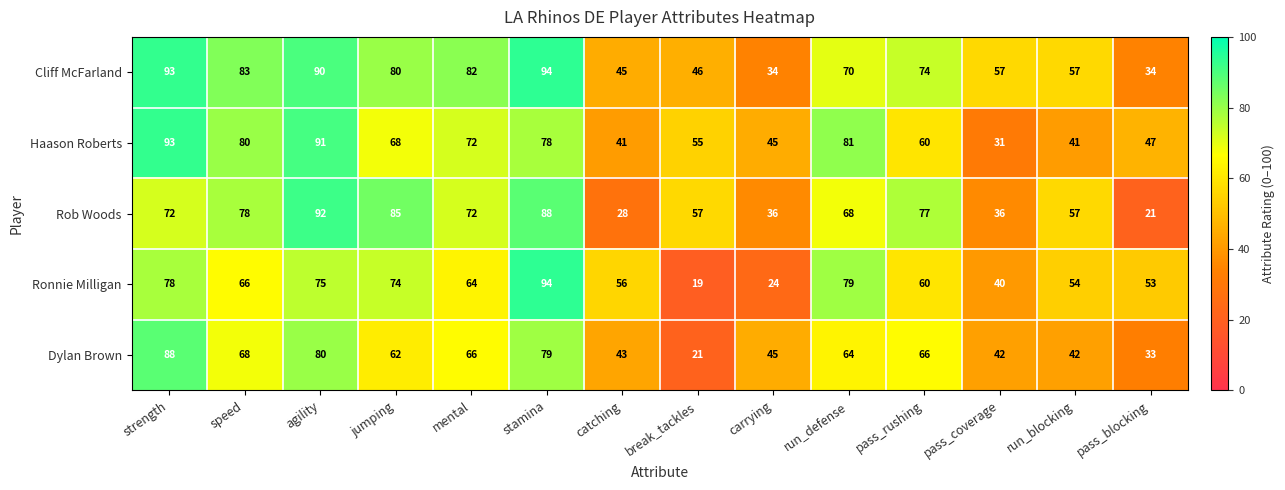

Is it true that Haason Roberts equals 47 at pass_blocking?

True